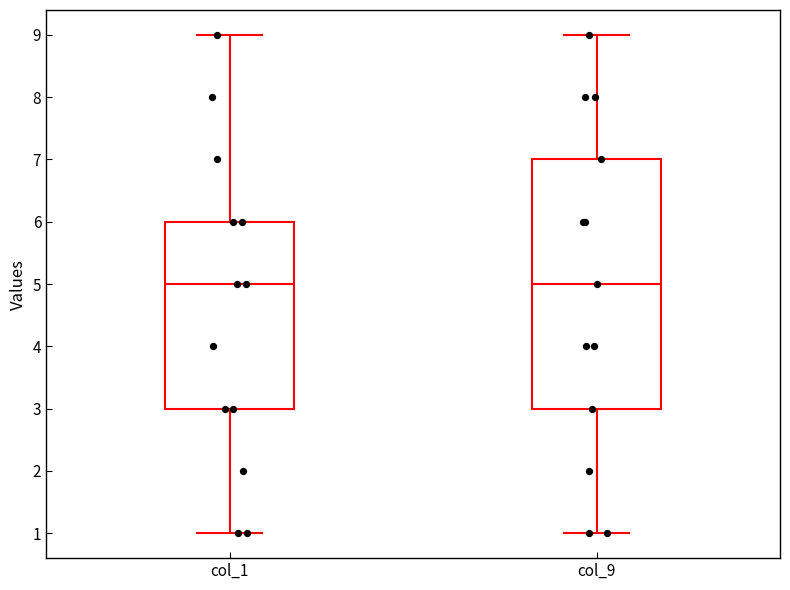

Comparing the boxes themselves (not the whiskers), which one is the tallest?

col_9